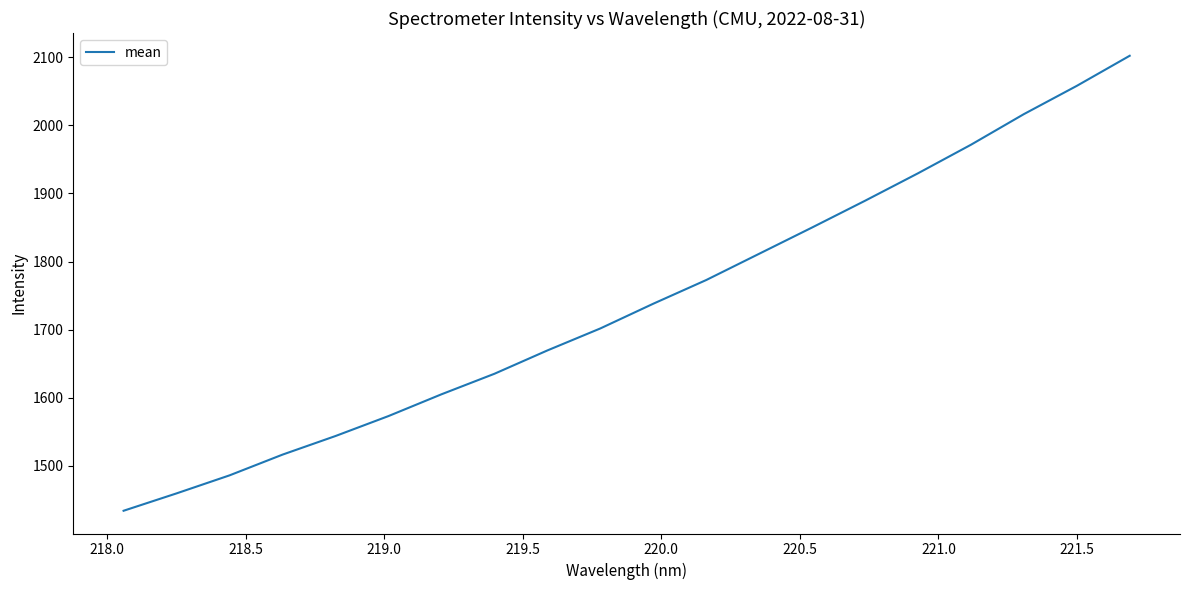

What is the difference between the maximum and minimum values?

667.5